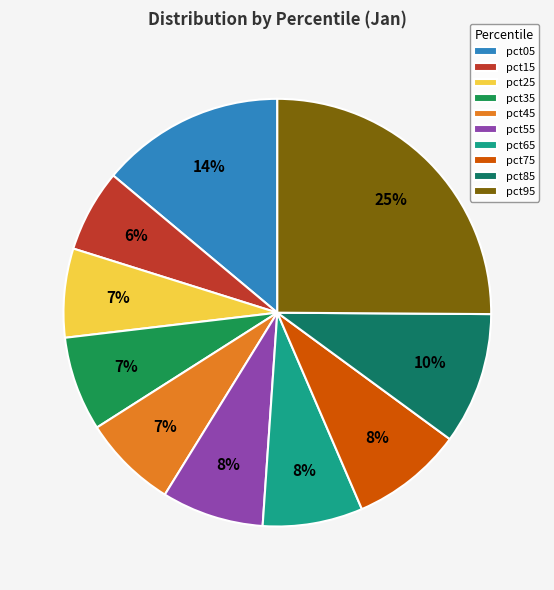

What percentage is the pct05 slice, to the nearest percent?

14%